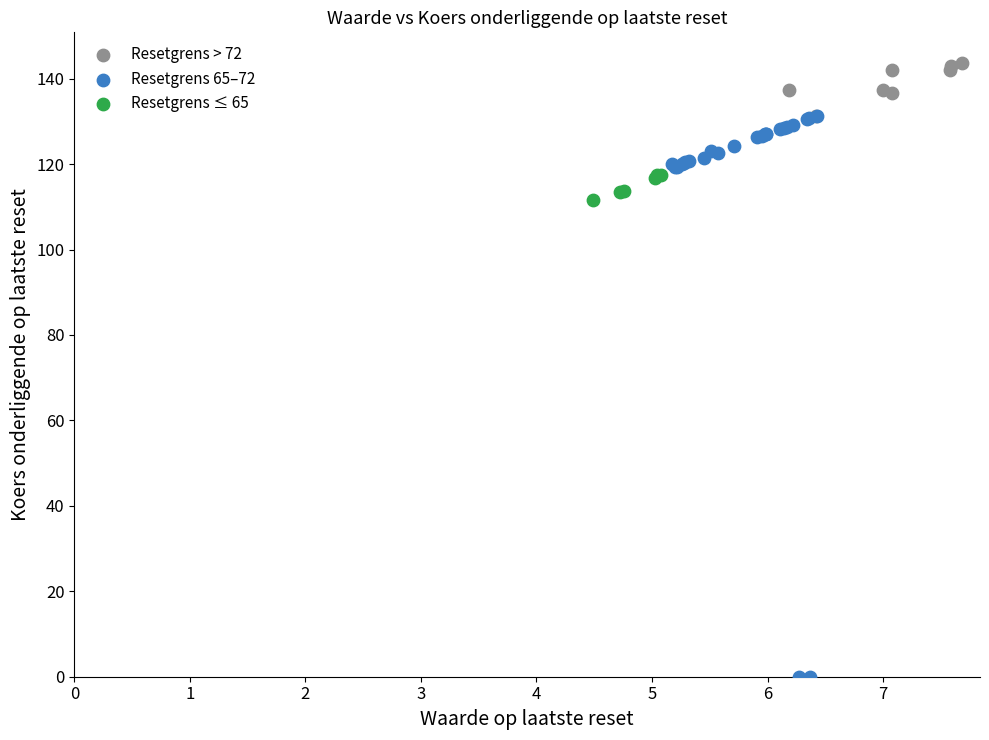

What are all the series names shown in the legend?

Resetgrens > 72, Resetgrens 65–72, Resetgrens ≤ 65